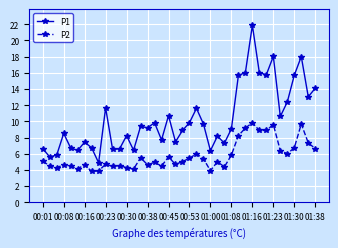

What is the difference between the maximum and second lowest values in the P2 series?

6.0